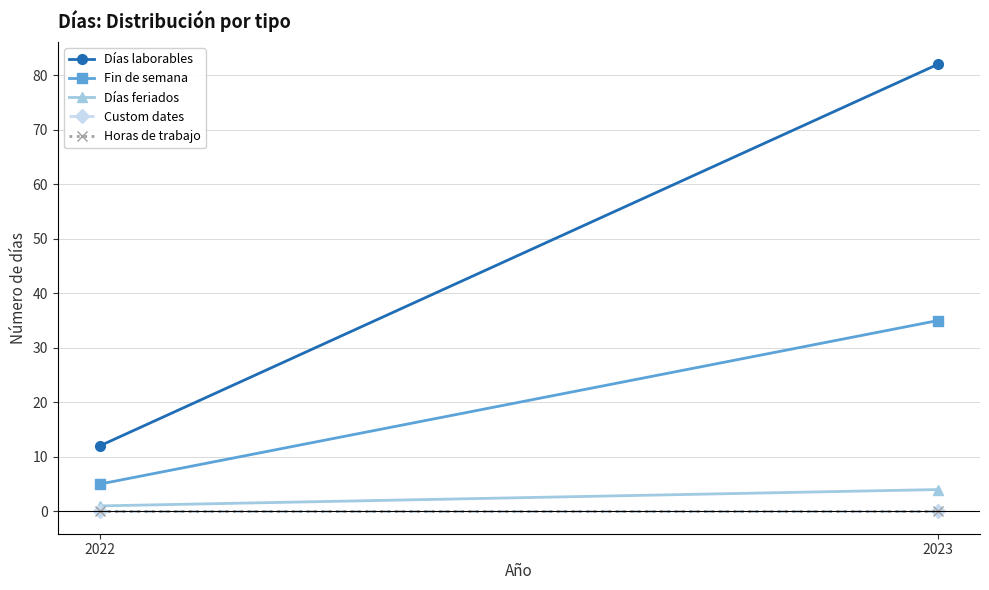

What is the spread (max minus min) of values at 2023?

82